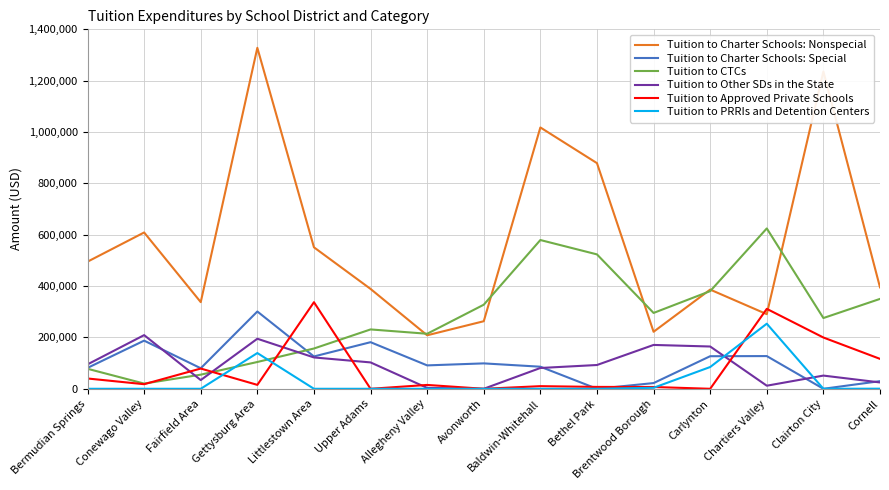

Between Brentwood Borough and Cornell, which series saw the biggest shift?

Tuition to Charter Schools: Nonspecial